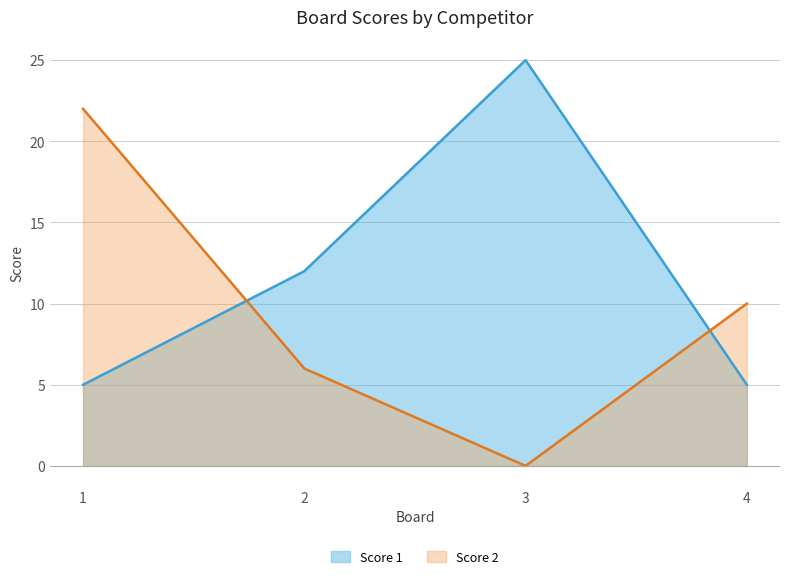

What is the value of the Score 2 point at the 4th from the left?

10